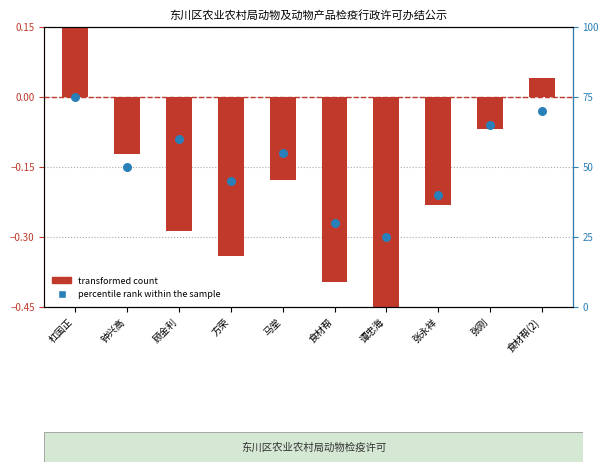

Between 食材帮 and 谭忠海, which is larger?

食材帮